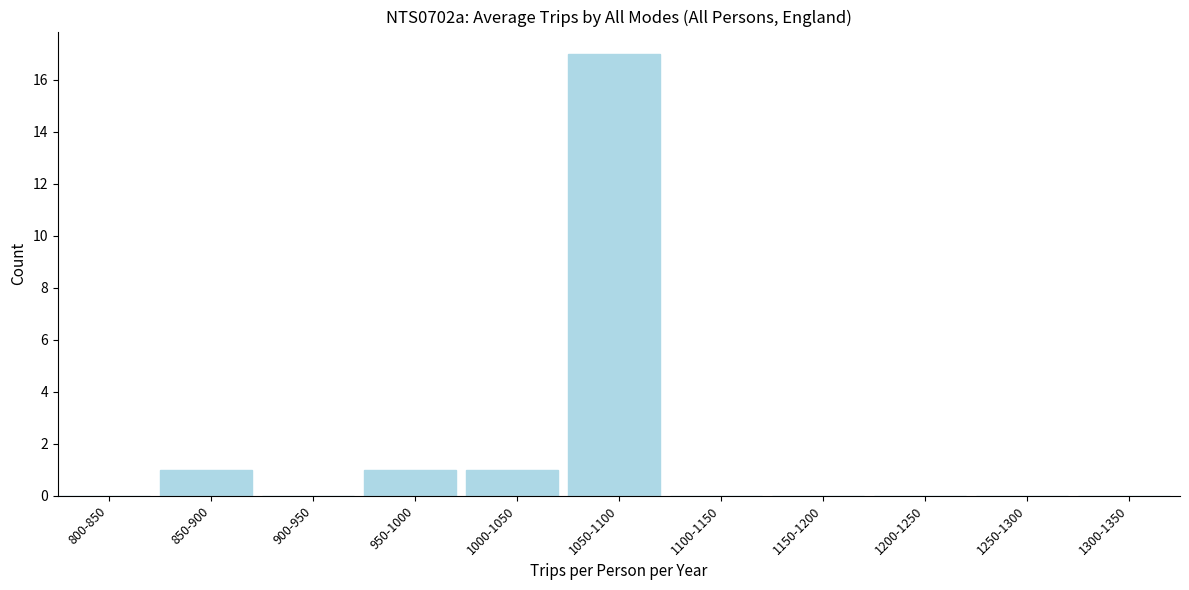

Reading right to left, what are all the values shown in this chart?

1300-1350=0	1250-1300=0	1200-1250=0	1150-1200=0	1100-1150=0	1050-1100=17	1000-1050=1	950-1000=1	900-950=0	850-900=1	800-850=0